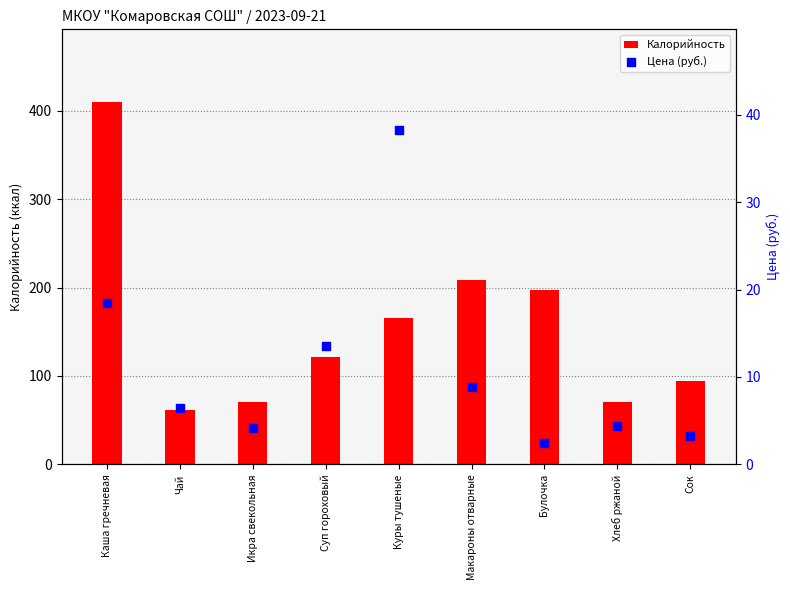

Which series has the largest Y range (max minus min)?

Калорийность